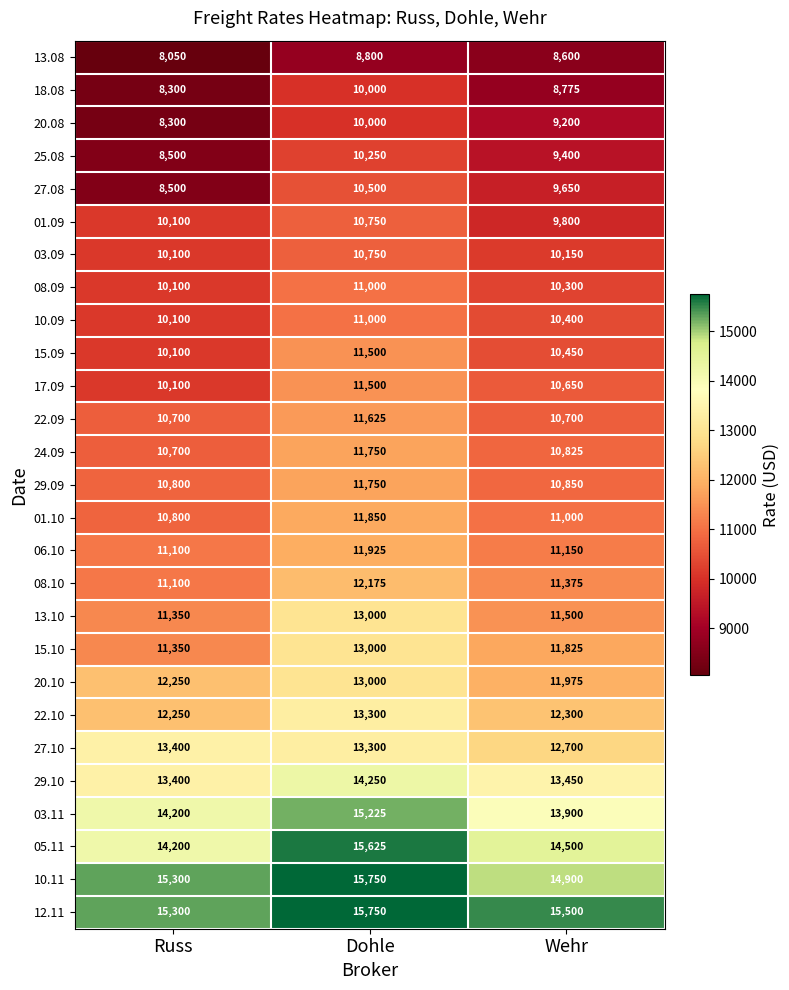

At Wehr, list the series in order from smallest to largest.

13.08, 18.08, 20.08, 25.08, 27.08, 01.09, 03.09, 08.09, 10.09, 15.09, 17.09, 22.09, 24.09, 29.09, 01.10, 06.10, 08.10, 13.10, 15.10, 20.10, 22.10, 27.10, 29.10, 03.11, 05.11, 10.11, 12.11